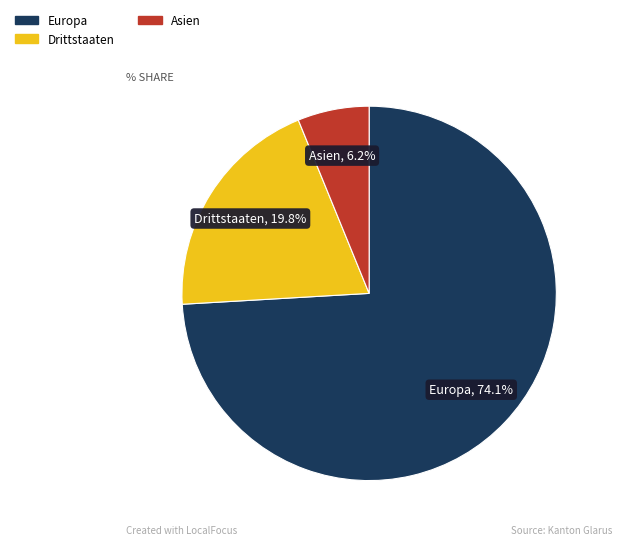

Is there a majority slice in this chart?

Yes